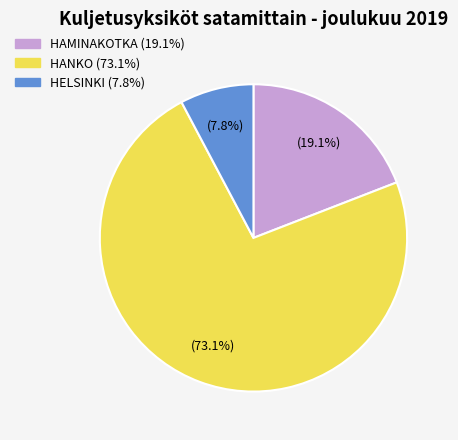

Does any single category account for the majority?

Yes